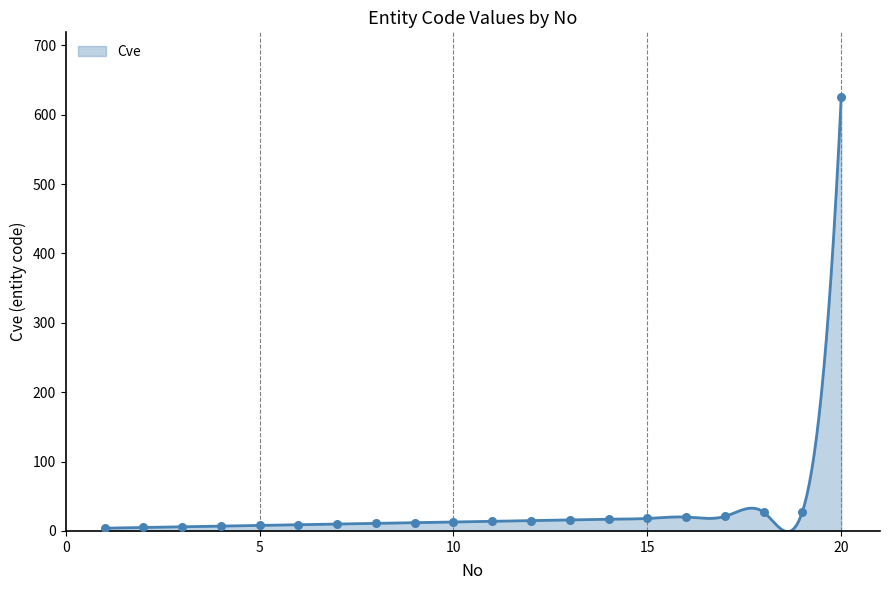

What is the change in value from 1 to 15?

+14